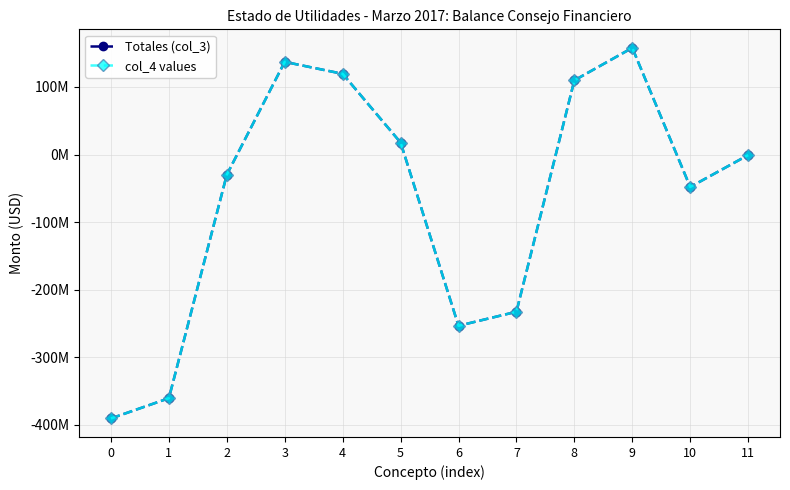

Is this an area chart (filled region under the line)?

No